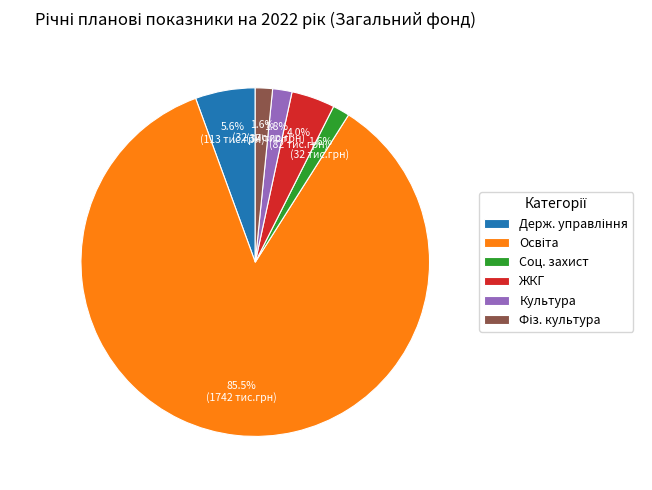

Which has a higher value, Культура or ЖКГ?

ЖКГ